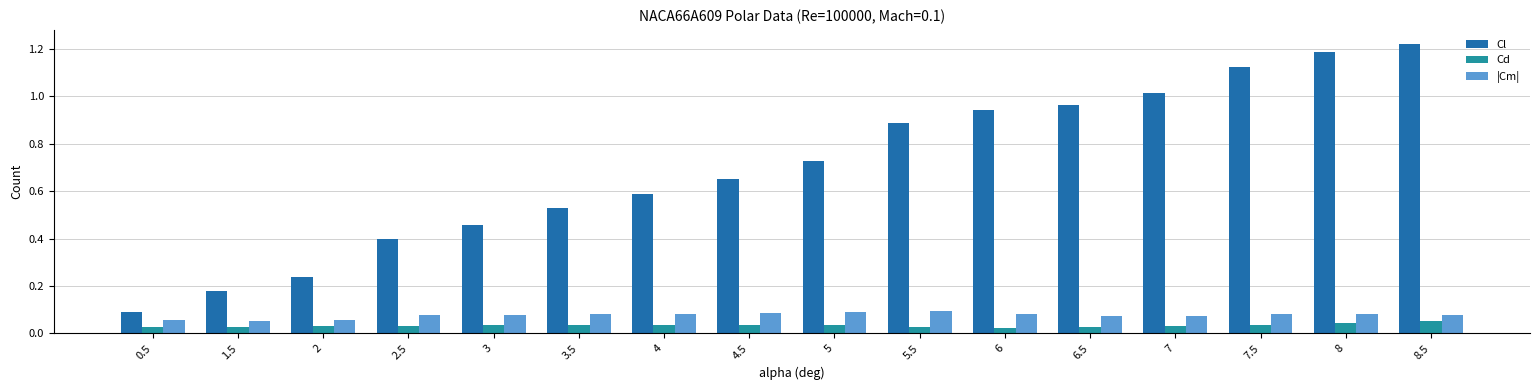

What is the label of the 8th bar from the left?

4.5